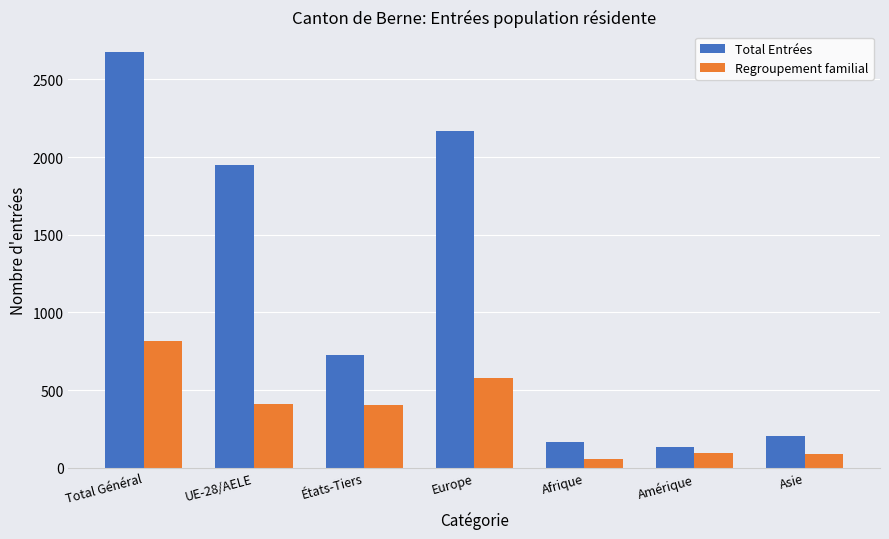

List the series in order of their overall mean, highest first.

Total Entrées, Regroupement familial